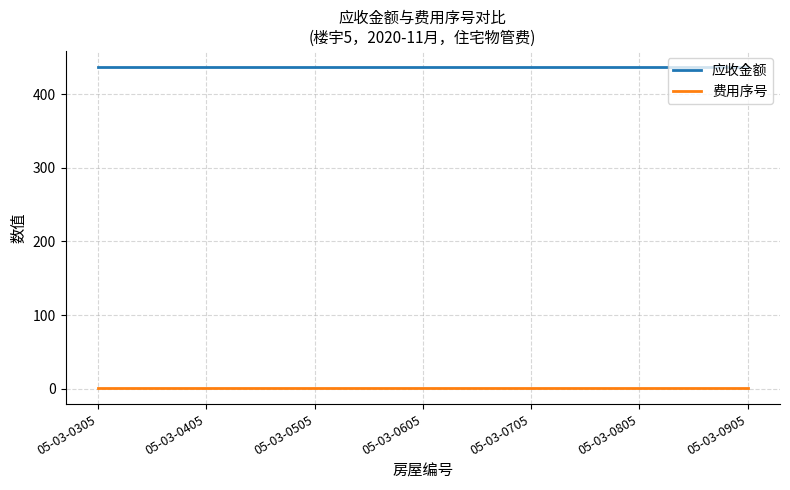

What are all the series names shown in the legend?

应收金额, 费用序号